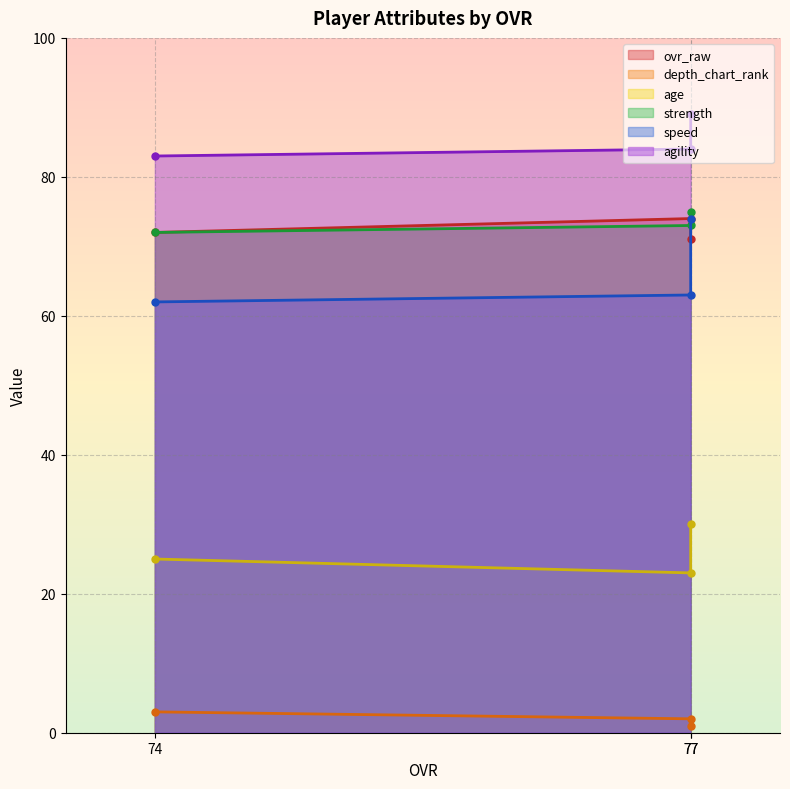

The value of ovr_raw at 74 is 125. True or false?

False